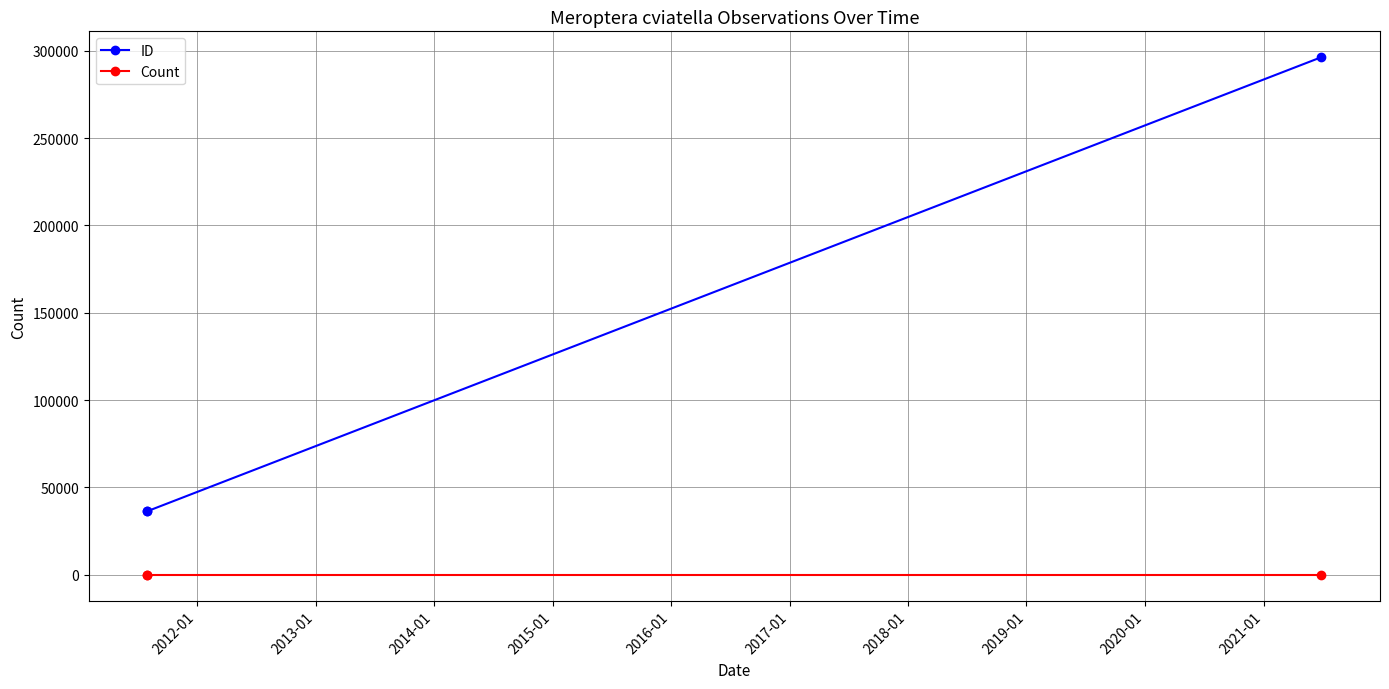

What is the minimum value for Count?

1